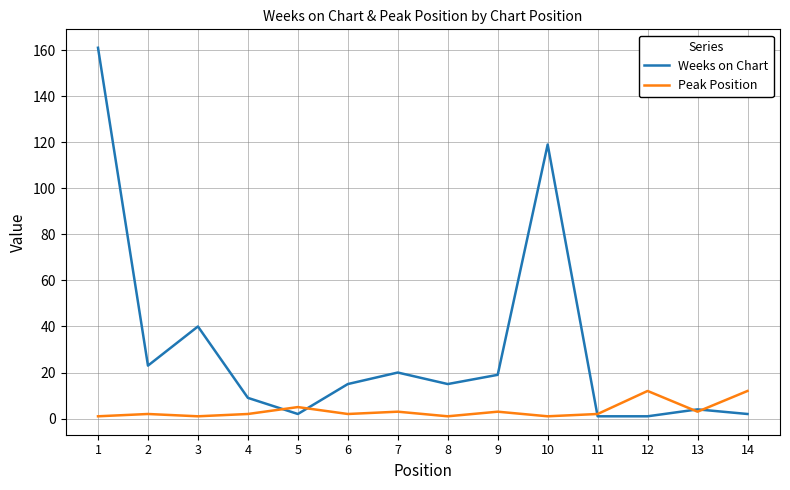

The Weeks on Chart series shows 22 at 6. True or false?

False